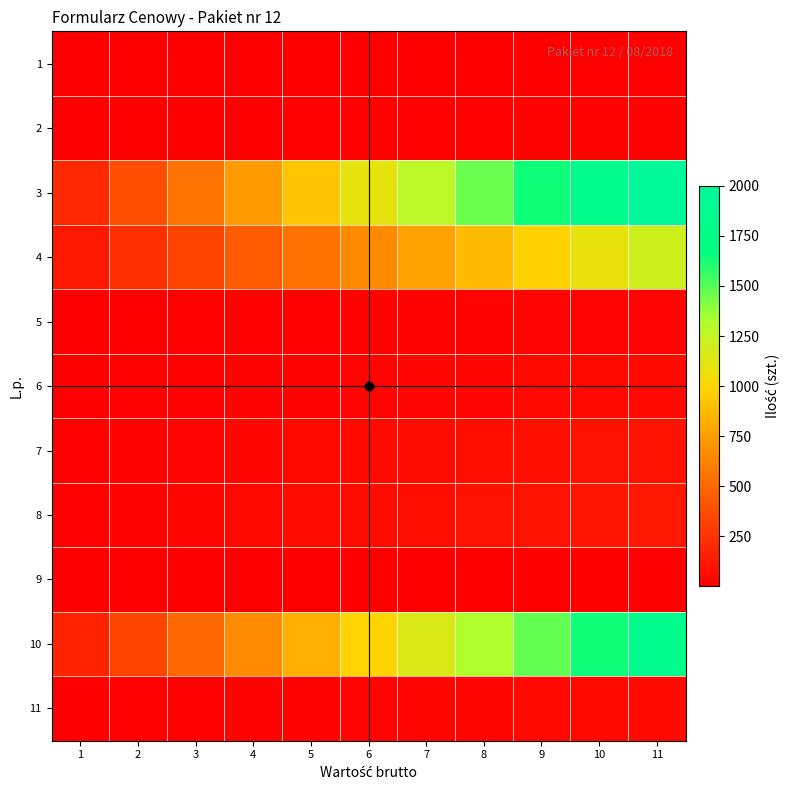

Reading left to right, what are all the values shown in this chart?

1: 1=1.0	2=1.9	3=2.8	4=3.7	5=4.6	6=5.5	7=6.4	8=7.3	9=8.2	10=9.1	11=10.0
2: 1=2.0	2=3.8	3=5.6	4=7.4	5=9.2	6=11.0	7=12.8	8=14.6	9=16.4	10=18.2	11=20.0
3: 1=200.0	2=380.0	3=560.0	4=740.0	5=920.0	6=1100.0	7=1280.0	8=1460.0	9=1640.0	10=1820.0	11=2000.0
4: 1=120.0	2=228.0	3=336.0	4=444.0	5=552.0	6=660.0	7=768.0	8=876.0	9=984.0	10=1092.0	11=1200.0
5: 1=3.0	2=5.7	3=8.4	4=11.1	5=13.8	6=16.5	7=19.2	8=21.9	9=24.6	10=27.3	11=30.0
6: 1=5.0	2=9.5	3=14.0	4=18.5	5=23.0	6=27.5	7=32.0	8=36.5	9=41.0	10=45.5	11=50.0
7: 1=10.0	2=19.0	3=28.0	4=37.0	5=46.0	6=55.0	7=64.0	8=73.0	9=82.0	10=91.0	11=100.0
8: 1=12.0	2=22.8	3=33.6	4=44.4	5=55.2	6=66.0	7=76.8	8=87.6	9=98.4	10=109.2	11=120.0
9: 1=0.4	2=0.8	3=1.1	4=1.5	5=1.8	6=2.2	7=2.6	8=2.9	9=3.3	10=3.6	11=4.0
10: 1=180.0	2=342.0	3=504.0	4=666.0	5=828.0	6=990.0	7=1152.0	8=1314.0	9=1476.0	10=1638.0	11=1800.0
11: 1=5.0	2=9.5	3=14.0	4=18.5	5=23.0	6=27.5	7=32.0	8=36.5	9=41.0	10=45.5	11=50.0